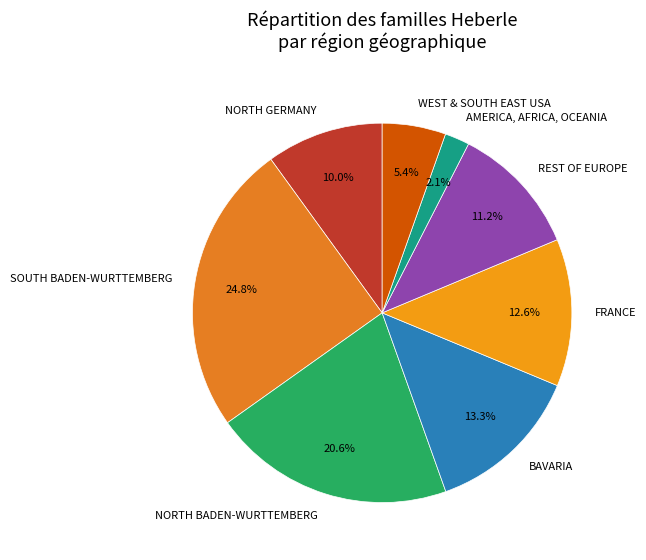

Between SOUTH BADEN-WURTTEMBERG and AMERICA, AFRICA, OCEANIA, which is larger?

SOUTH BADEN-WURTTEMBERG